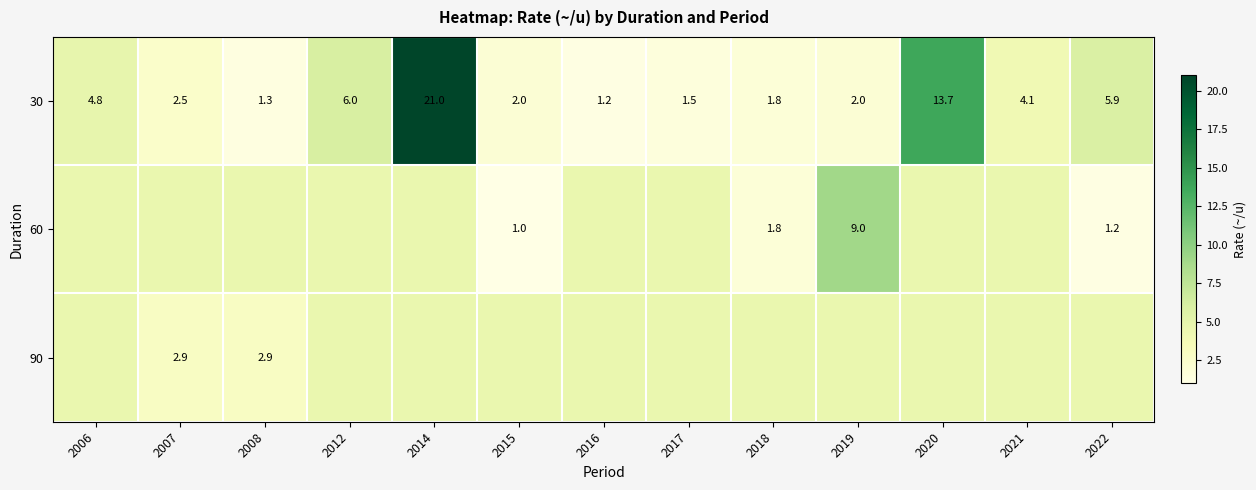

How many categories are shown in the chart?

13